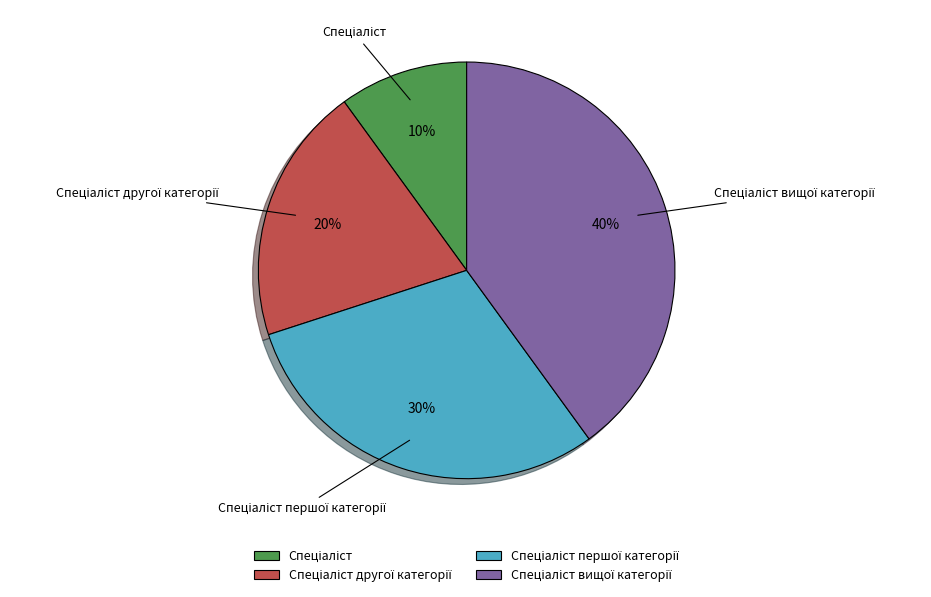

To the nearest percent, what is the average slice percentage?

25%